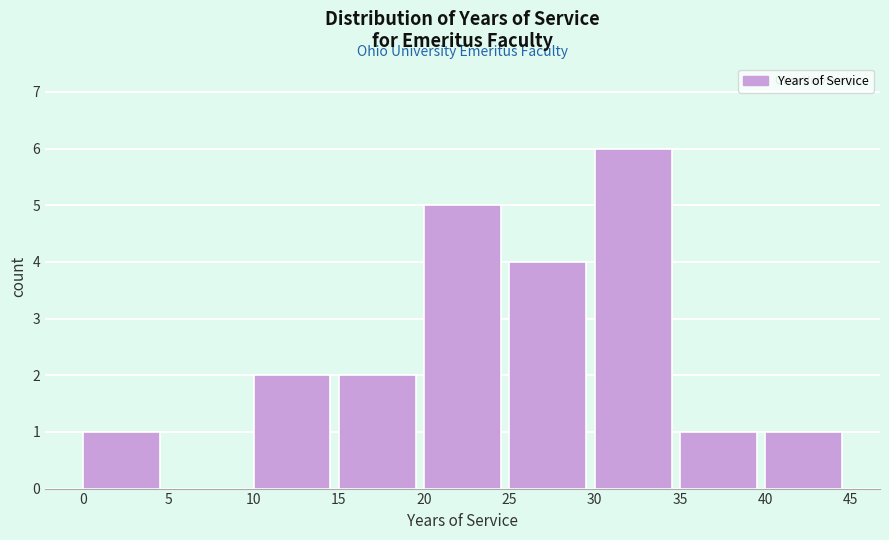

Reading left to right, list every bar in this chart as the range it spans on the x-axis followed by its height. The values are not printed on the chart, so give them approximately, as read against the axis.

0 to 5: 1
5 to 10: 0
10 to 15: 2
15 to 20: 2
20 to 25: 5
25 to 30: 4
30 to 35: 6
35 to 40: 1
40 to 45: 1